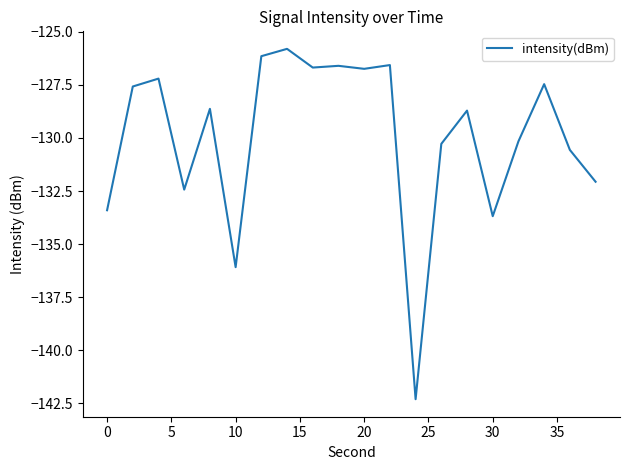

What is the difference between the maximum and minimum values?

16.5